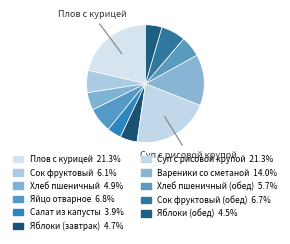

Count the number of slices in the pie.

11